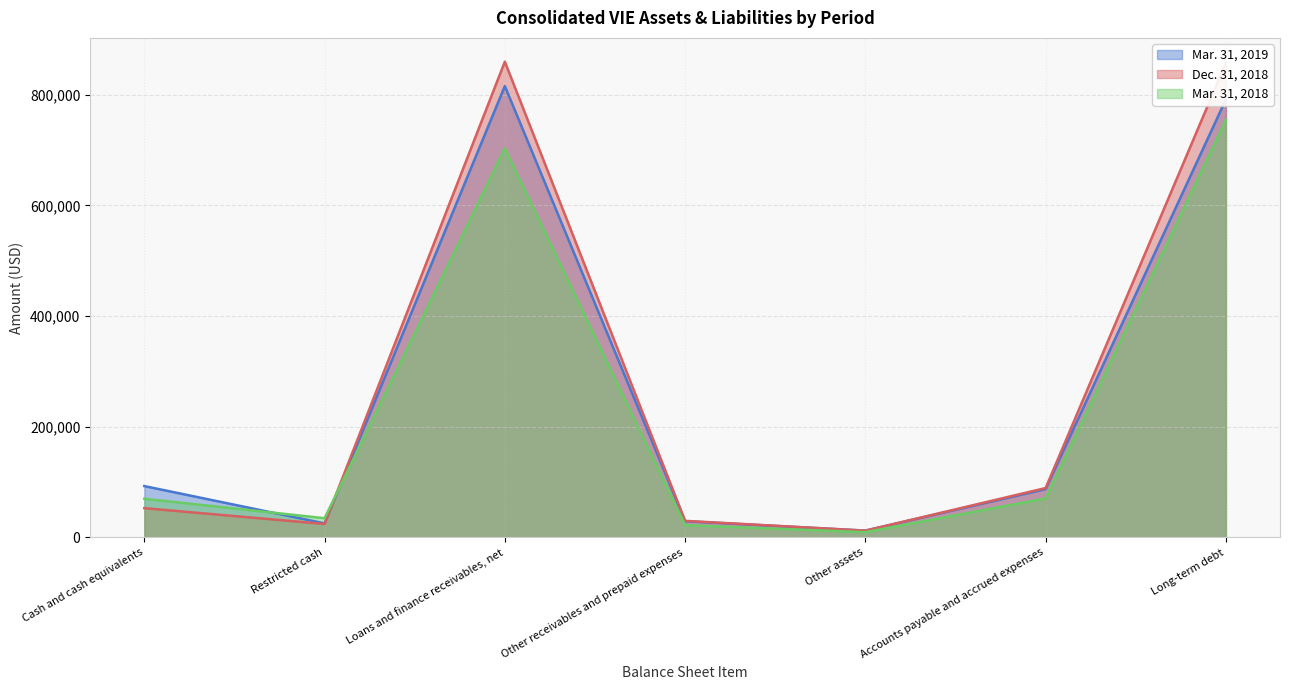

What is the value of the Mar. 31, 2019 point at the 6th from the left?

87434